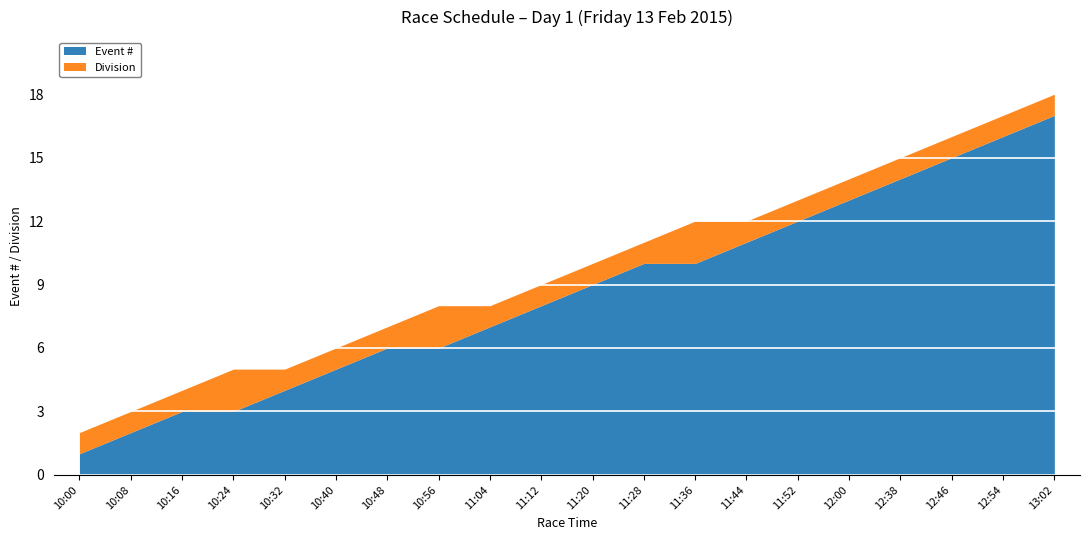

What is the label of the 12th point from the right?

11:04